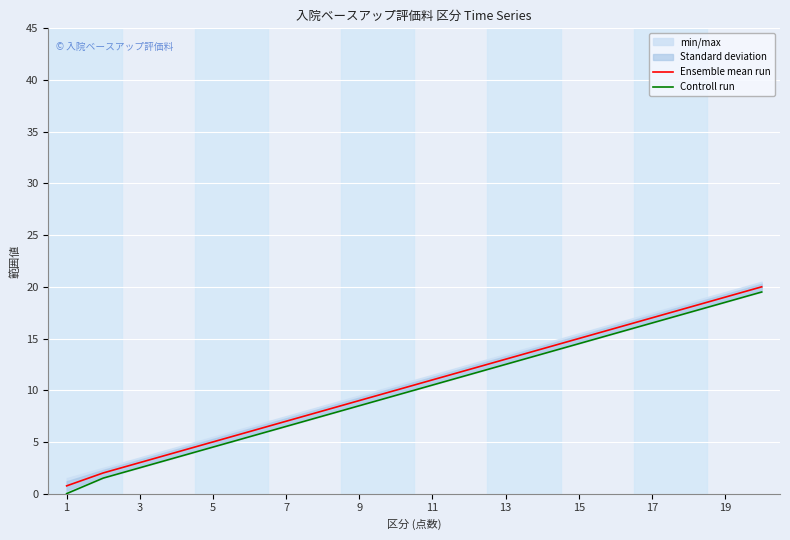

At which label does Ensemble mean run reach its peak?

19